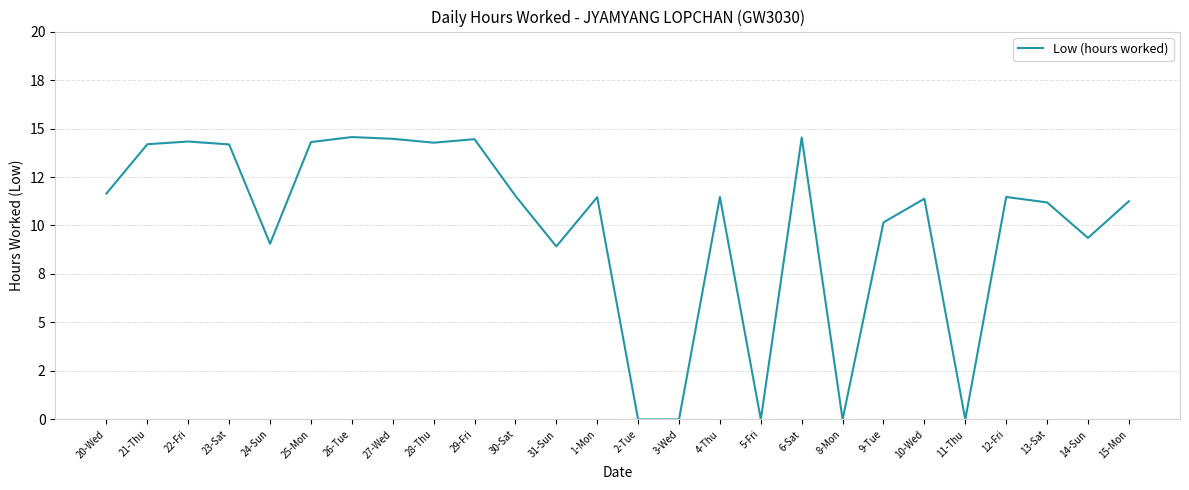

How many data points does each series have?

26